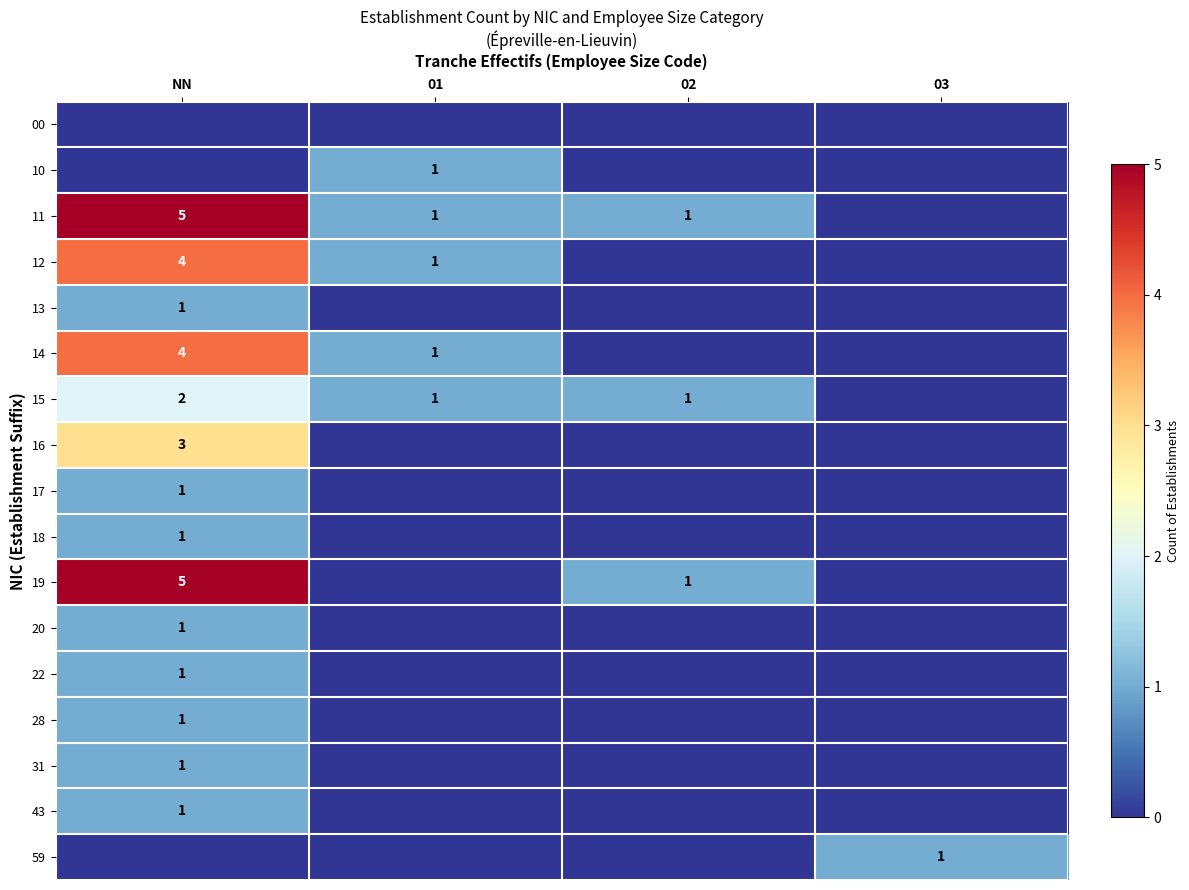

The value of 19 at 02 is 1. True or false?

True